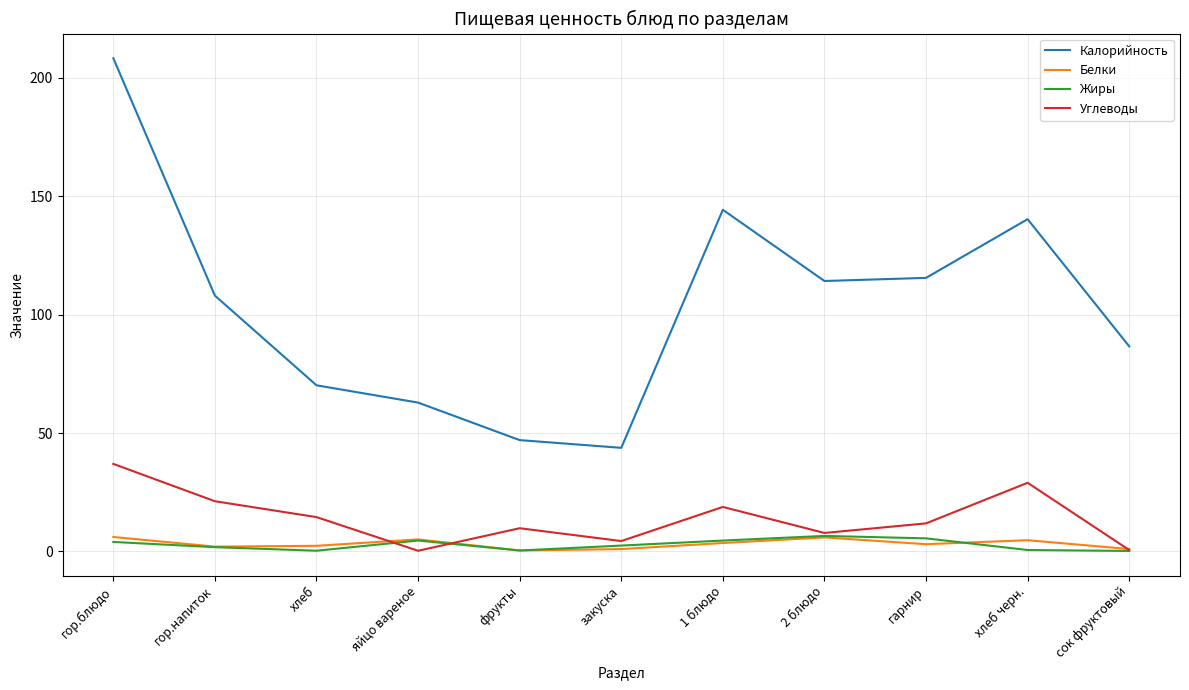

In Калорийность, how many points are lower than both neighbors (excluding endpoints)?

2